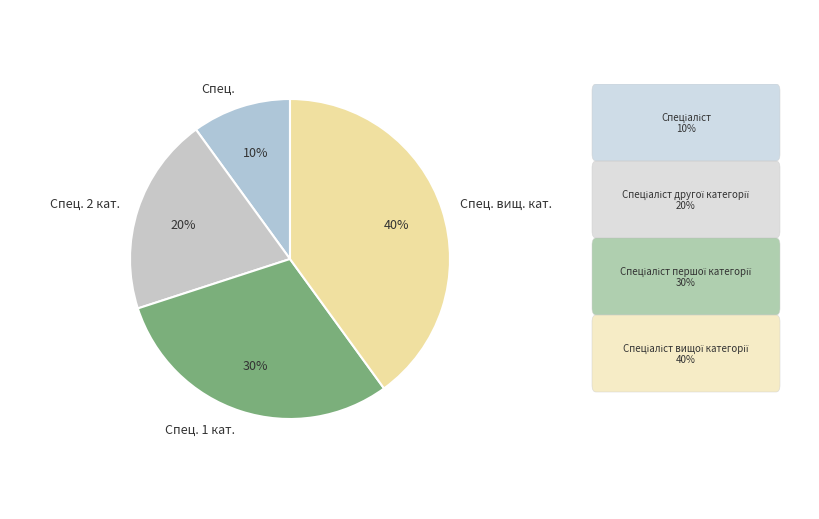

To the nearest percent, what percentage of the pie is Спец. 1 кат.?

30%